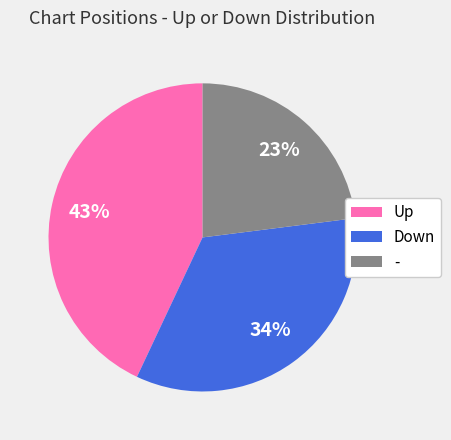

How many segments does this pie chart have?

3